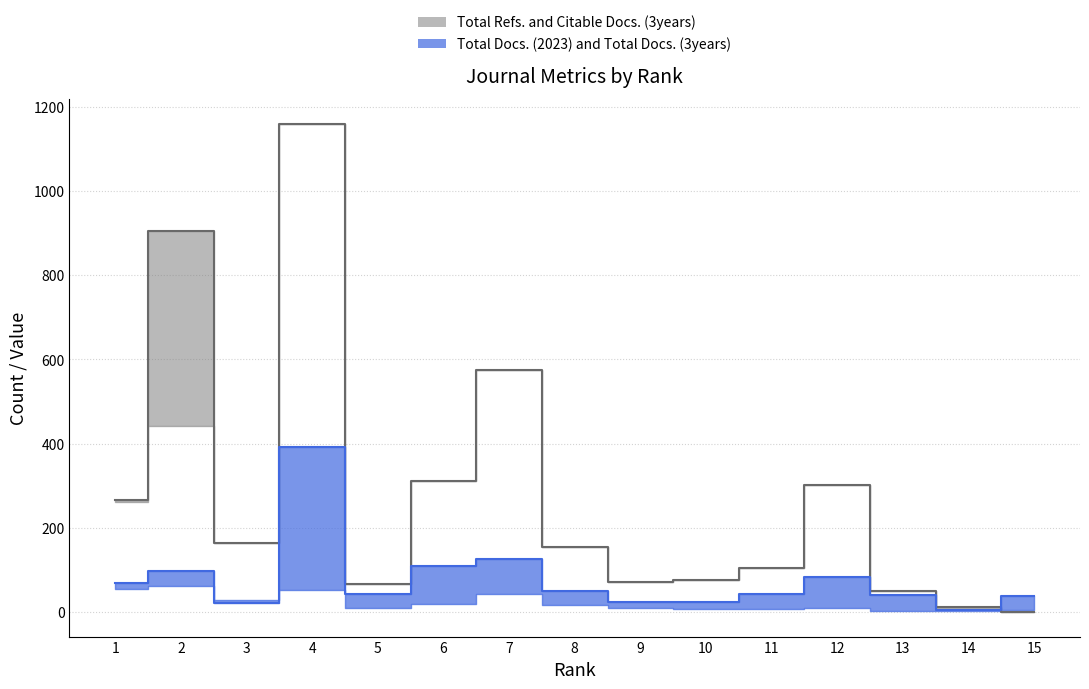

What is the average value of the Total Refs. series?

281